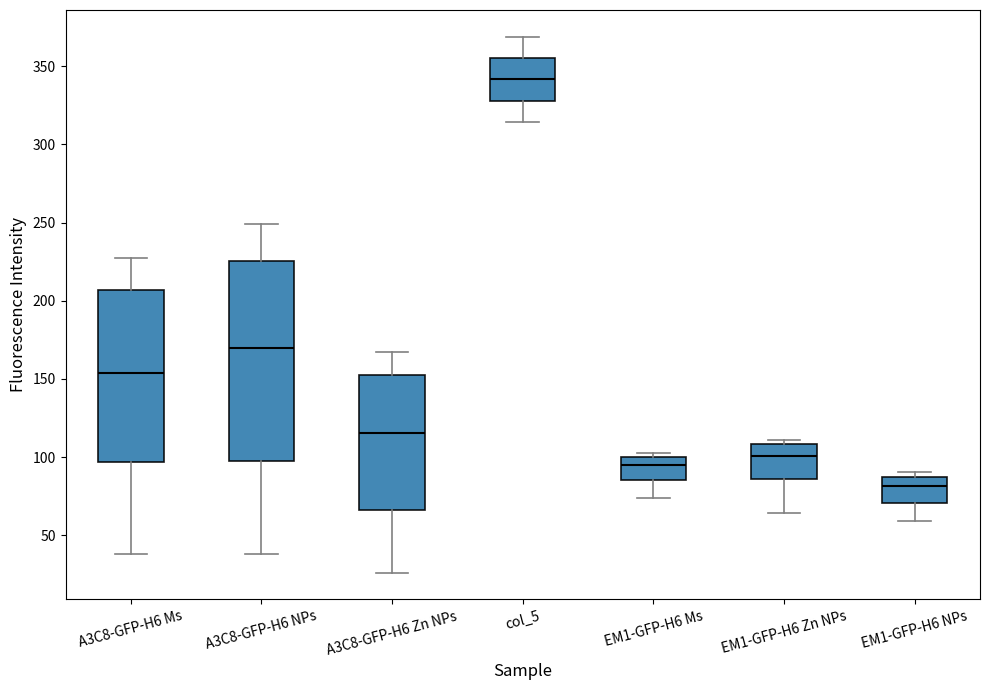

Reading left to right, read every box against the y-axis: the position of its median line, the range the box covers, and the ends of its whiskers. The values are not printed on the chart, so give them approximately, as read against the axis.

A3C8-GFP-H6 Ms: median 155, box 95 to 205, whiskers 40 to 225
A3C8-GFP-H6 NPs: median 170, box 95 to 225, whiskers 40 to 250
A3C8-GFP-H6 Zn NPs: median 115, box 65 to 150, whiskers 25 to 165
col_5: median 340, box 330 to 355, whiskers 315 to 370
EM1-GFP-H6 Ms: median 95, box 85 to 100, whiskers 75 to 100 (just above the box's upper edge)
EM1-GFP-H6 Zn NPs: median 100, box 85 to 110, whiskers 65 to 110 (just above the box's upper edge)
EM1-GFP-H6 NPs: median 80, box 70 to 85, whiskers 60 to 90